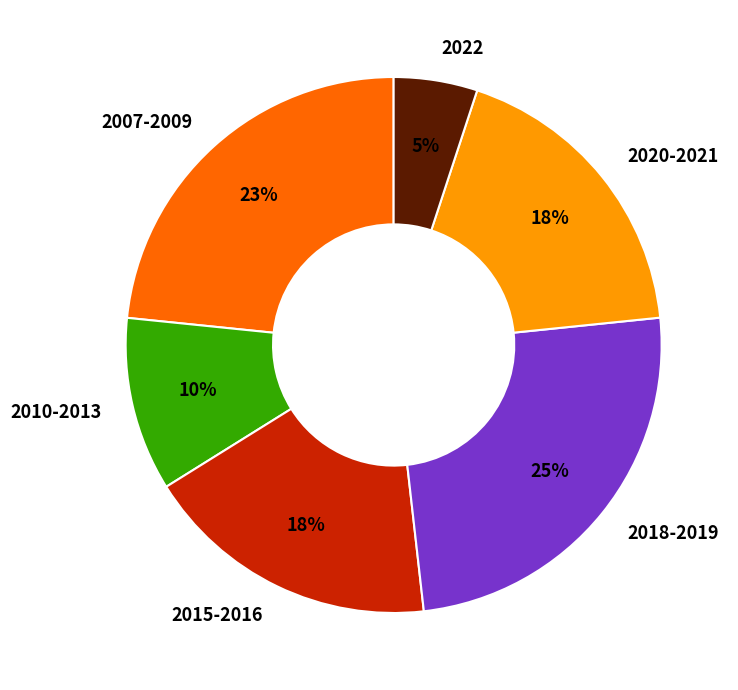

Which has a higher value, 2018-2019 or 2007-2009?

2018-2019